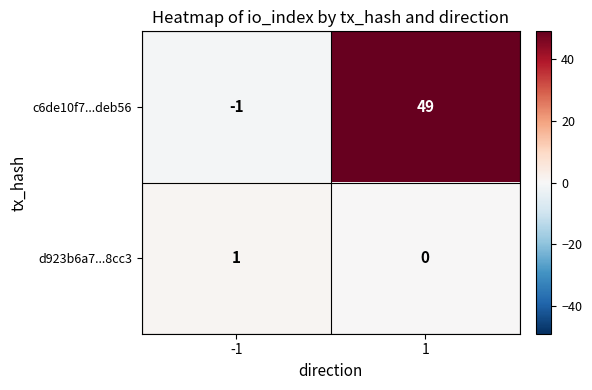

At 1, list the series in order from smallest to largest.

d923b6a7...8cc3, c6de10f7...deb56